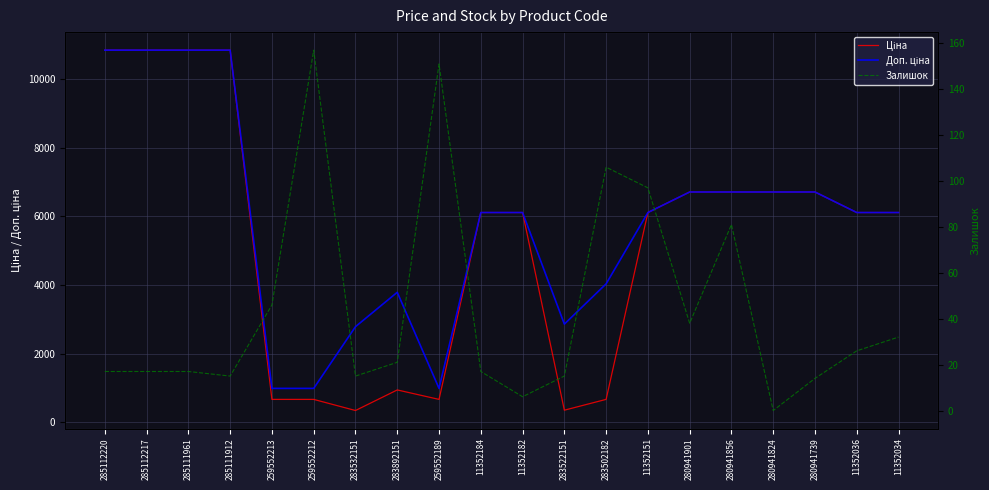

Reading left to right, what are all the values shown in this chart?

Ціна: 285112220=10840.1	285112217=10840.1	285111961=10840.1	285111912=10840.1	259552213=672.1	259552212=672.1	283532151=348.6	283892151=947.6	259552189=672.1	11352184=6112.5	11352182=6112.5	283522151=358.0	283502182=672.7	11352151=6112.5	280941901=6710.2	280941856=6710.2	280941824=6710.2	280941739=6710.2	11352036=6112.5	11352034=6112.5
Доп. ціна: 285112220=10840.1	285112217=10840.1	285111961=10840.1	285111912=10840.1	259552213=992.7	259552212=992.7	283532151=2789.2	283892151=3790.3	259552189=992.7	11352184=6112.5	11352182=6112.5	283522151=2863.8	283502182=4036.0	11352151=6112.5	280941901=6710.2	280941856=6710.2	280941824=6710.2	280941739=6710.2	11352036=6112.5	11352034=6112.5
Залишок: 285112220=17.0	285112217=17.0	285111961=17.0	285111912=15.0	259552213=46.0	259552212=157.0	283532151=15.0	283892151=21.0	259552189=151.0	11352184=17.0	11352182=6.0	283522151=15.0	283502182=106.0	11352151=97.0	280941901=38.0	280941856=81.0	280941824=0.0	280941739=14.0	11352036=26.0	11352034=32.0